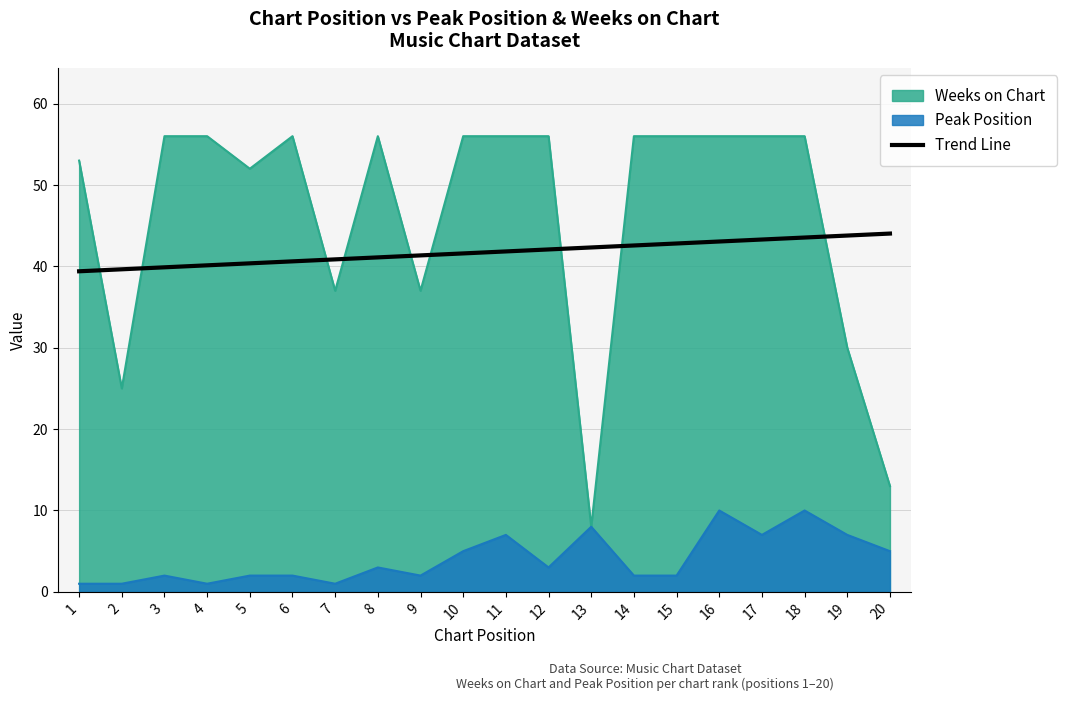

What is the maximum value for Weeks on Chart?

56.0